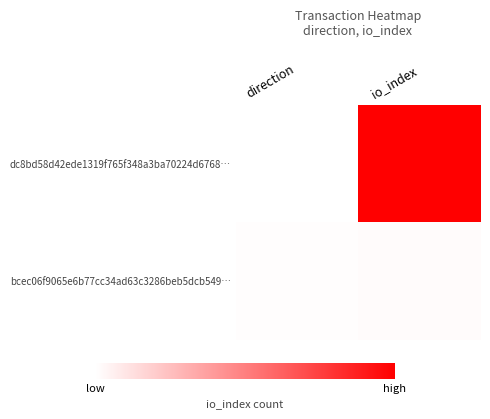

Which has a higher value, direction or io_index?

io_index